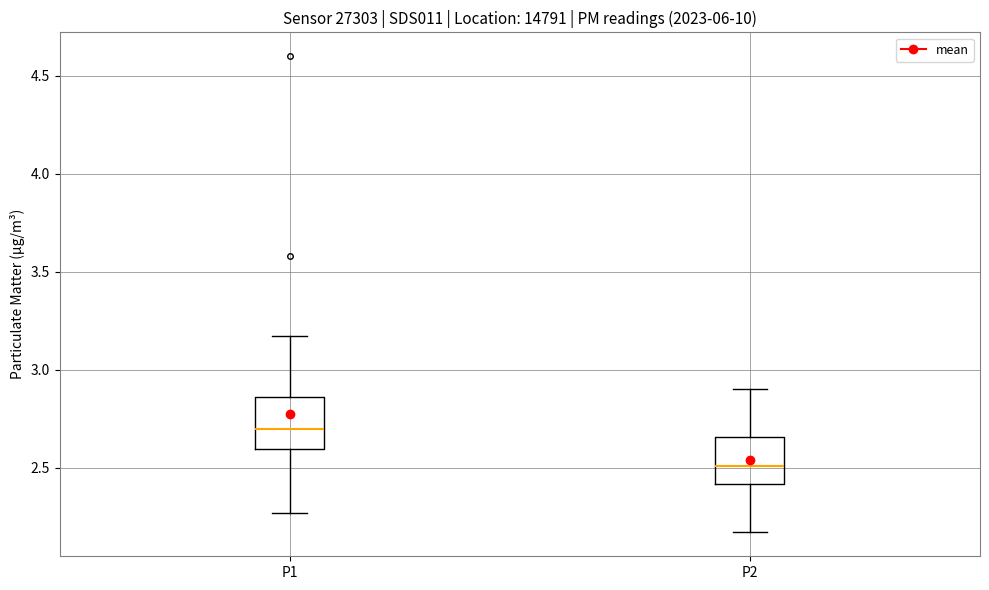

Where is the upper edge of the box for P1 on the y-axis? The values are not printed on the chart, so give them approximately, as read against the axis.

2.85